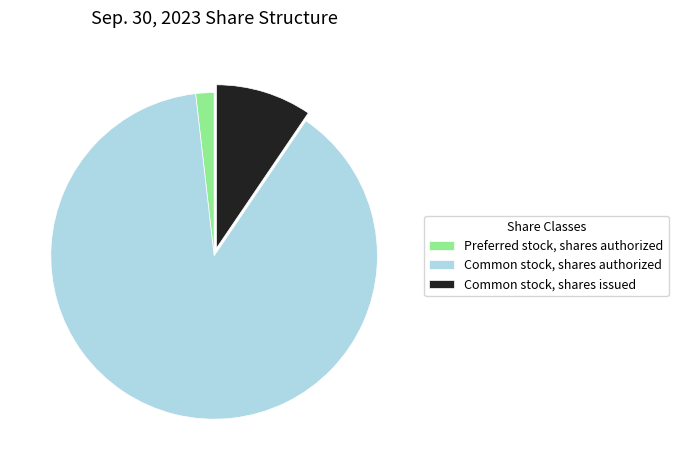

Which slice is the largest?

Common stock, shares authorized